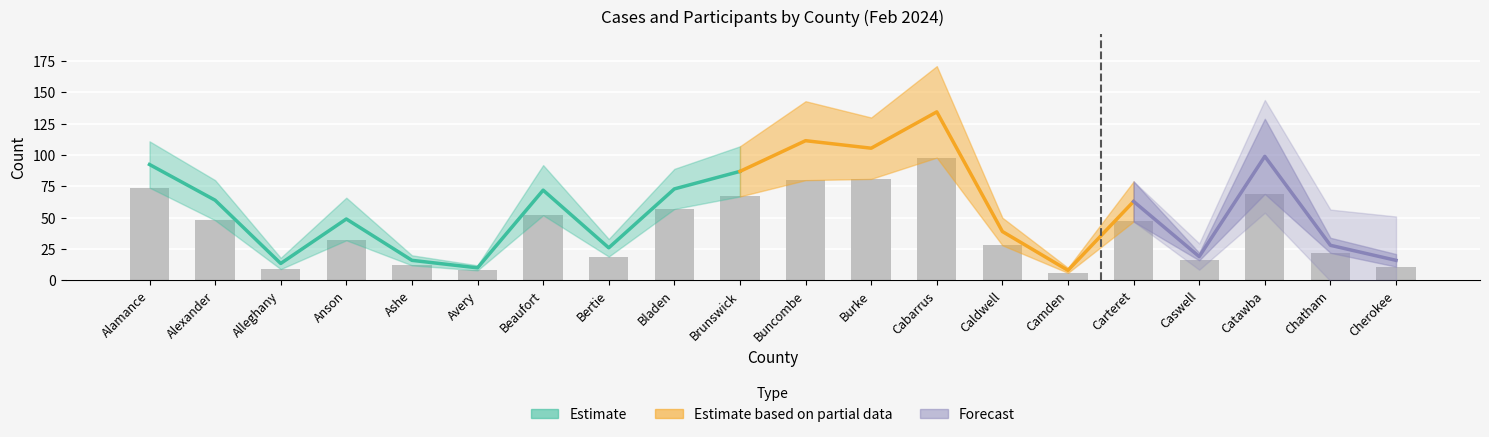

Between Bladen and Cabarrus, which is larger?

Cabarrus